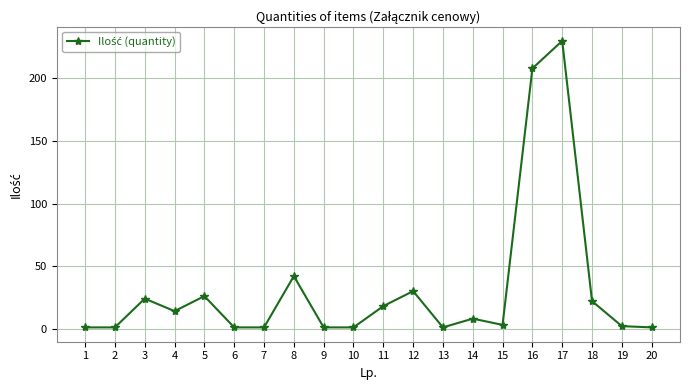

Which category has the highest value across all series?

17